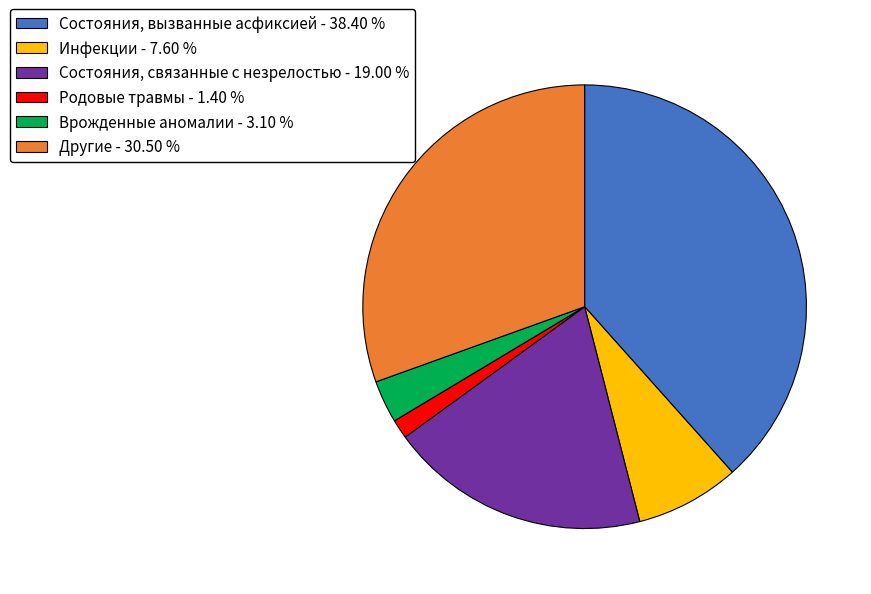

Is the sum of Врожденные аномалии - 3.10 % and Состояния, вызванные асфиксией - 38.40 % greater than half?

No